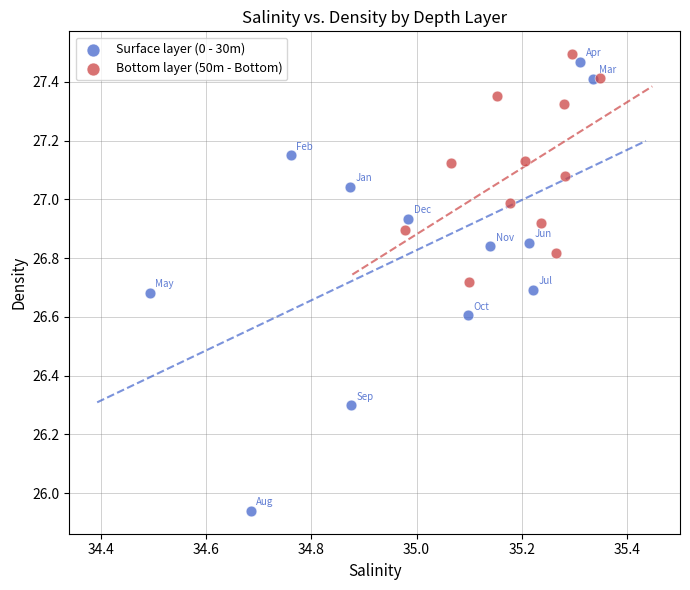

Which series reaches the minimum Y coordinate?

Surface layer (0 - 30m)